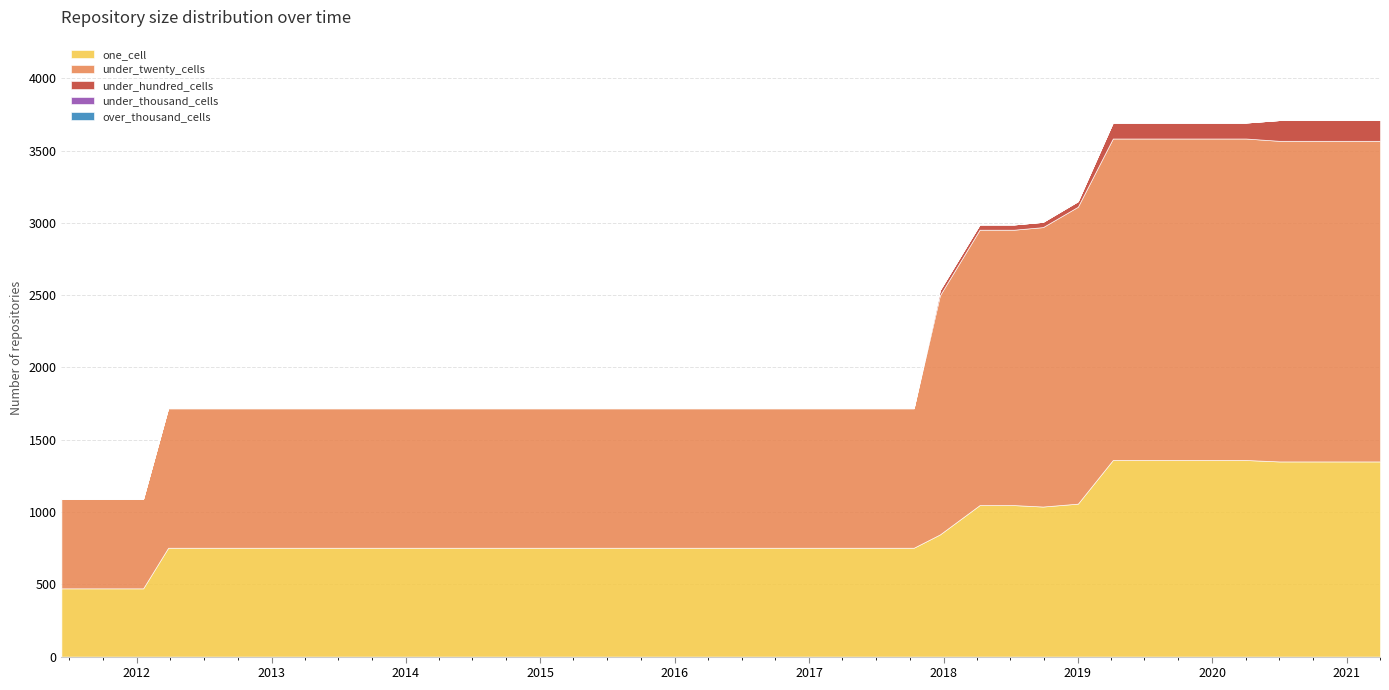

At which category is the sum across all series the highest?

2020-07-01